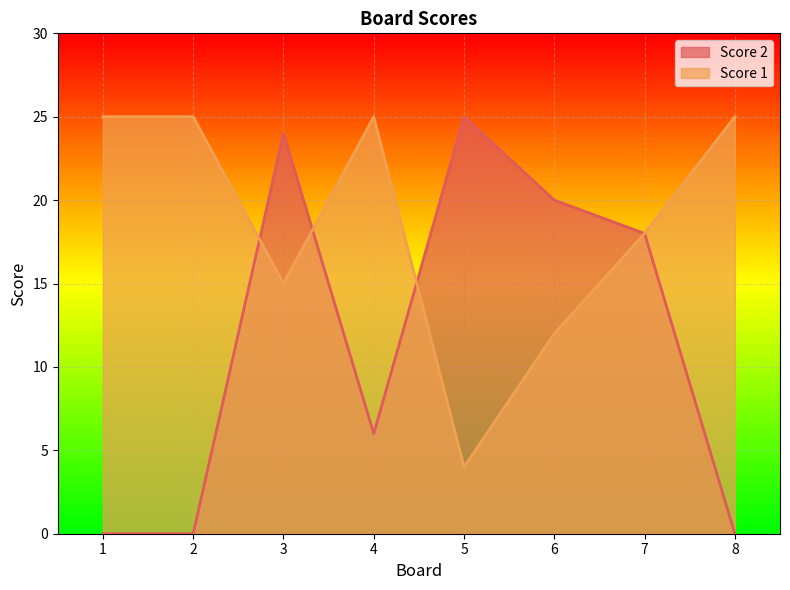

Reading left to right, extract all data points from this chart.

Score 1: 25	25	15	25	4	12	18	25
Score 2: 0	0	24	6	25	20	18	0